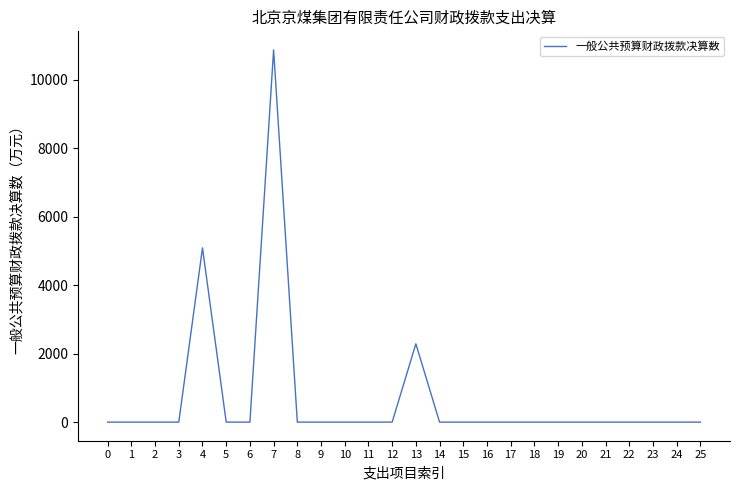

Does the chart display data point markers on the line(s)?

No